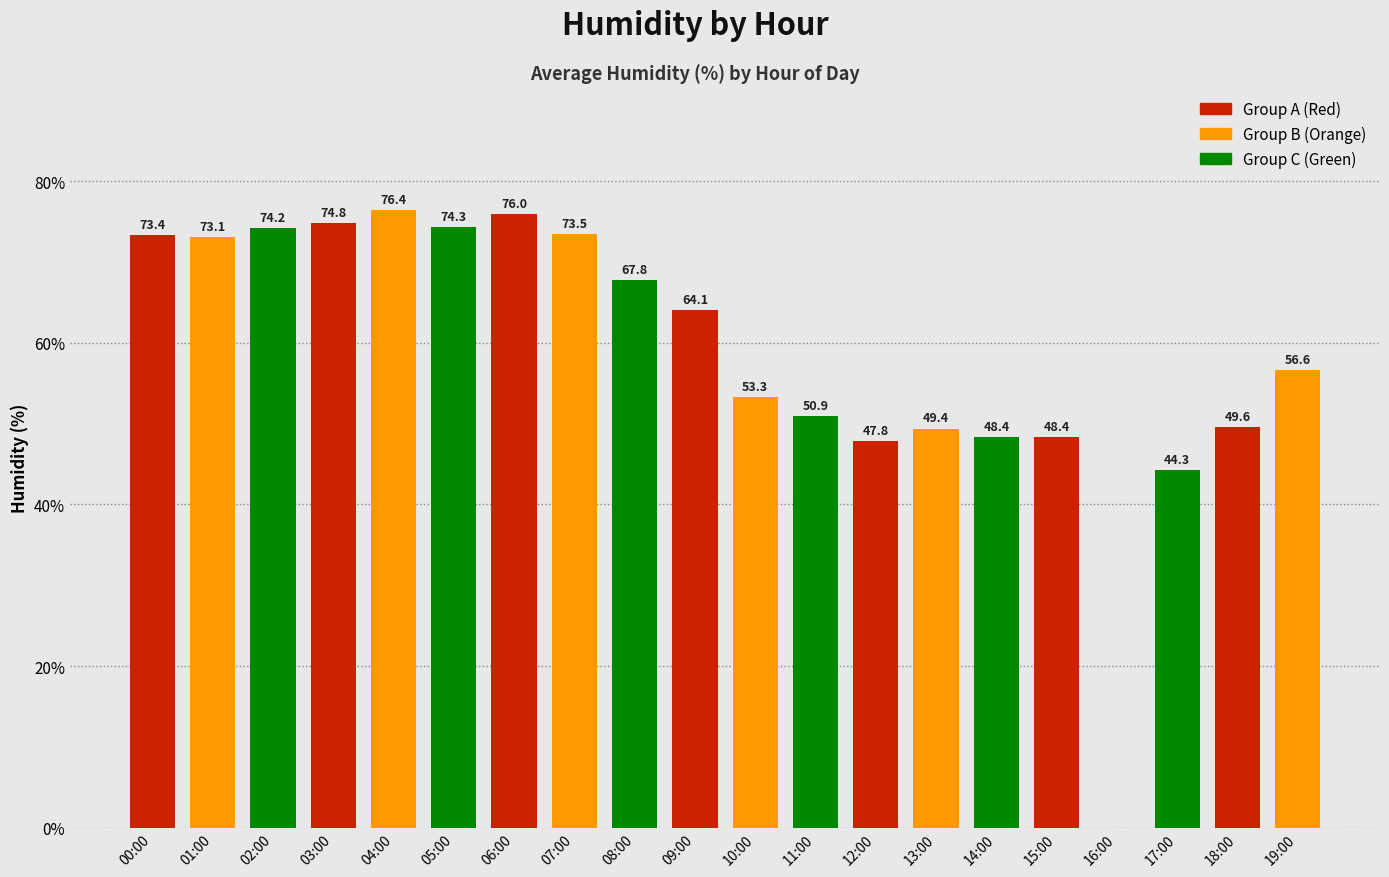

The chart shows a value of 66.3 at 12:00. True or false?

False